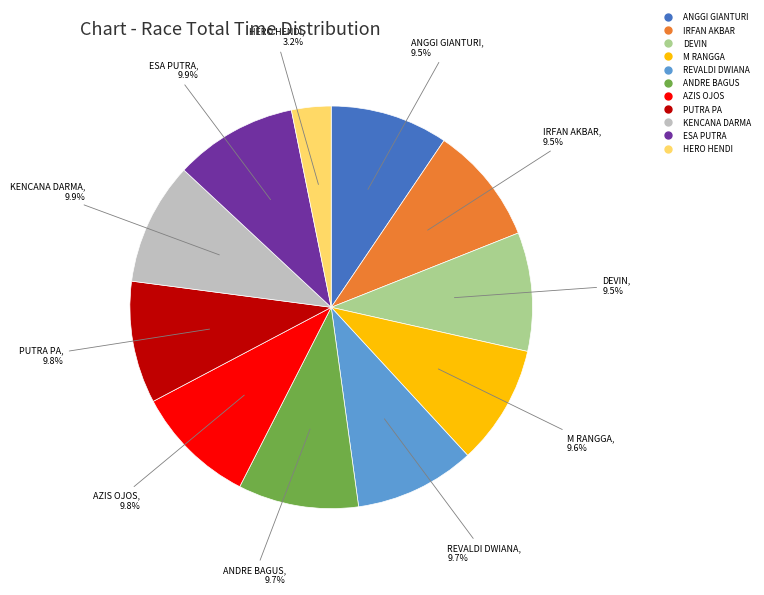

What is the smallest slice in the pie chart?

HERO HENDI